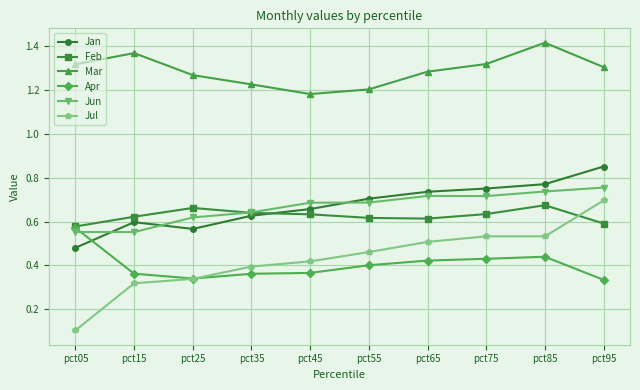

True or false: Mar and Jul cross at least once.

False